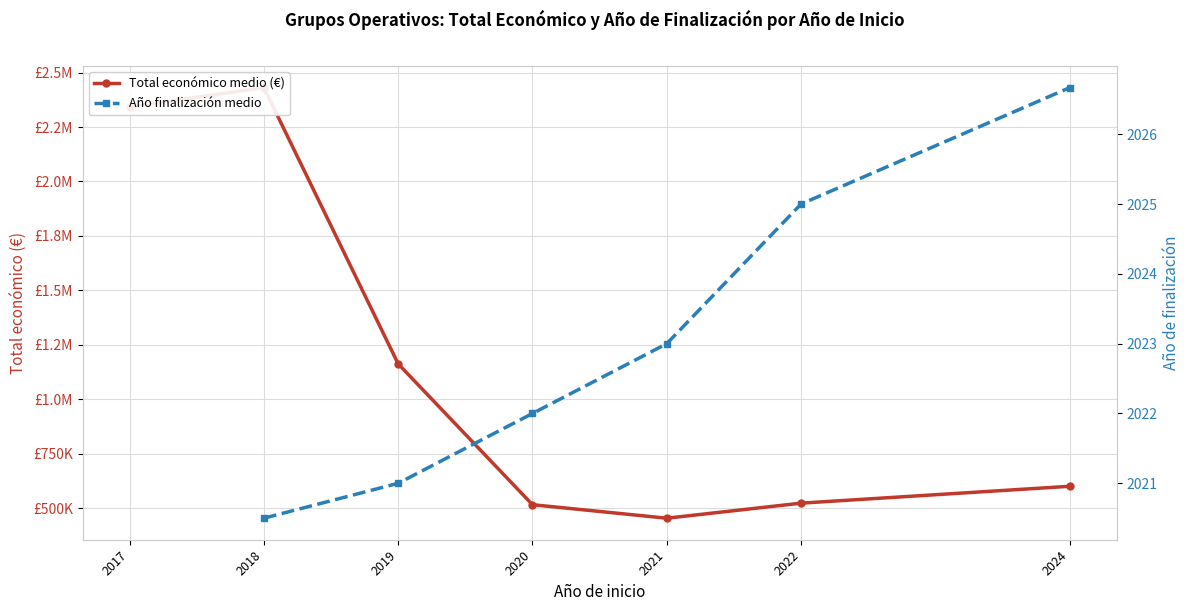

What is the sum of the Total económico medio (€) values at 2022 and 2020?

1039048.5